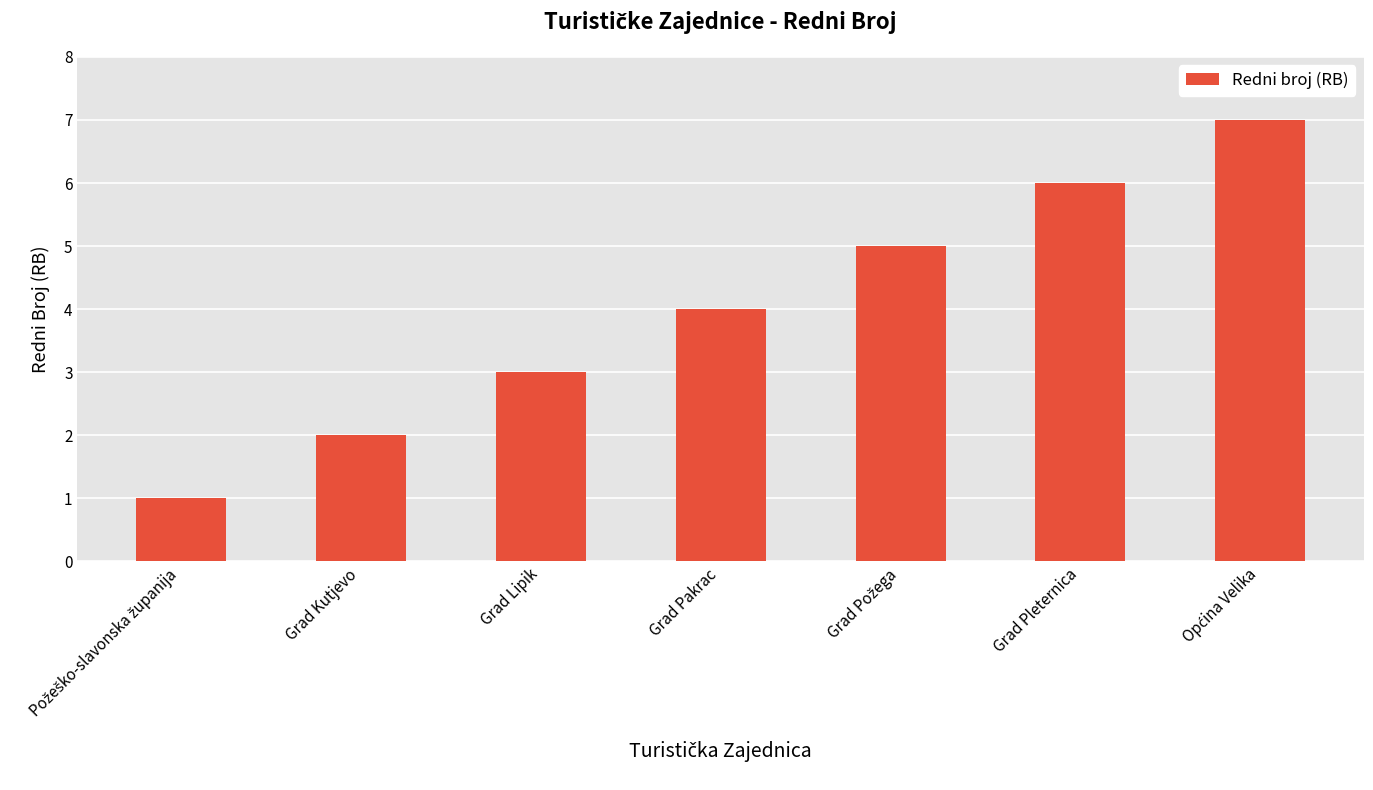

What is the ratio of the value at Grad Kutjevo to the value at Grad Lipik?

0.7